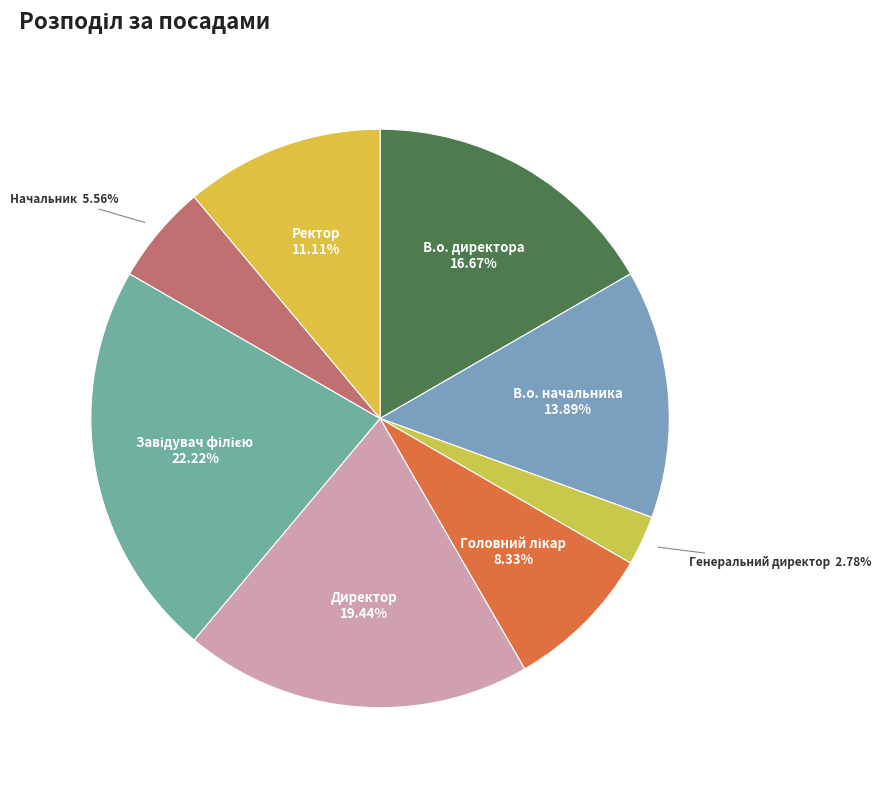

To the nearest percent, what is the average slice percentage?

12%